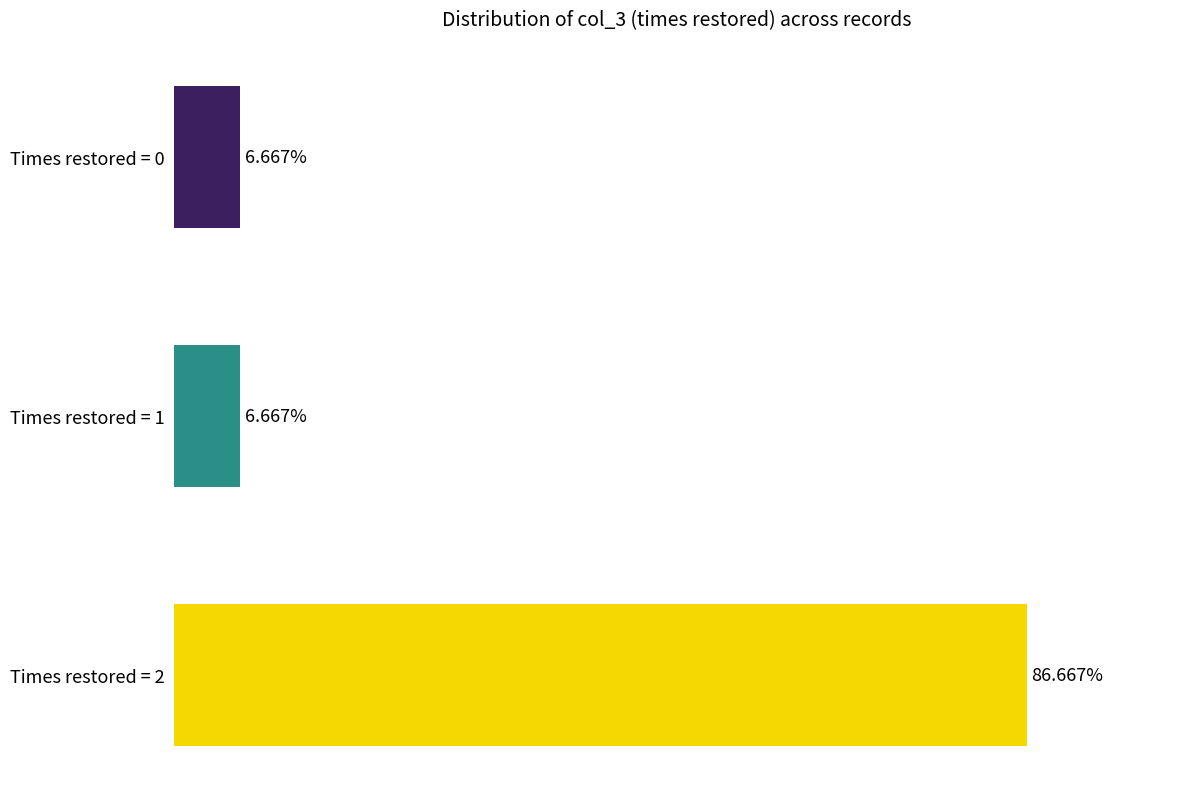

Between Times restored = 2 and Times restored = 1, which is larger?

Times restored = 2